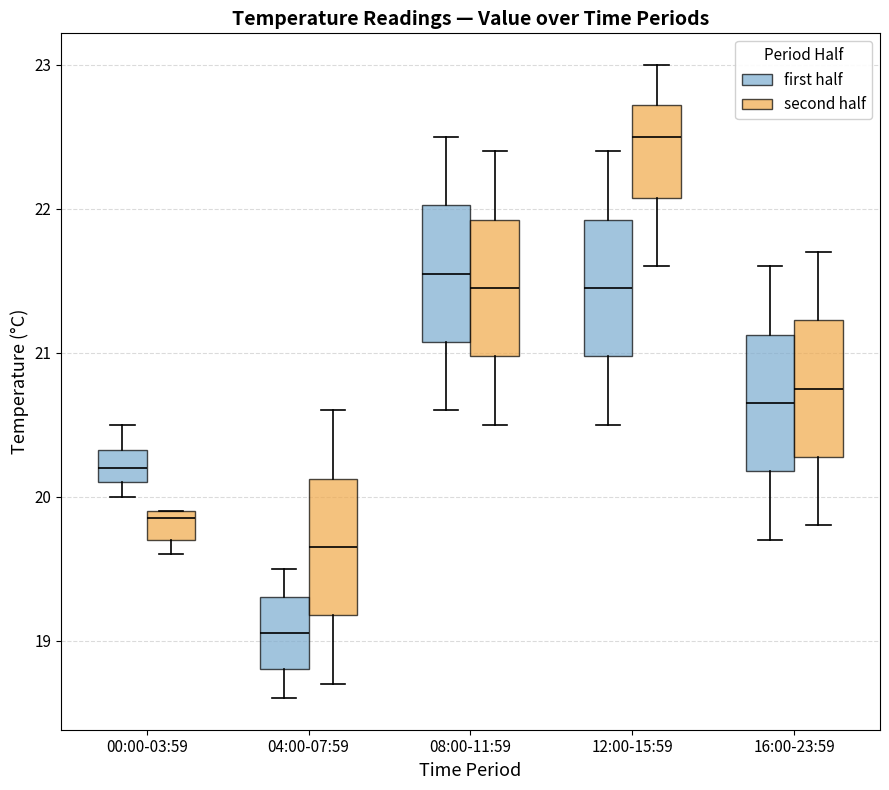

Which box has the highest median line?

12:00-15:59 (second half)